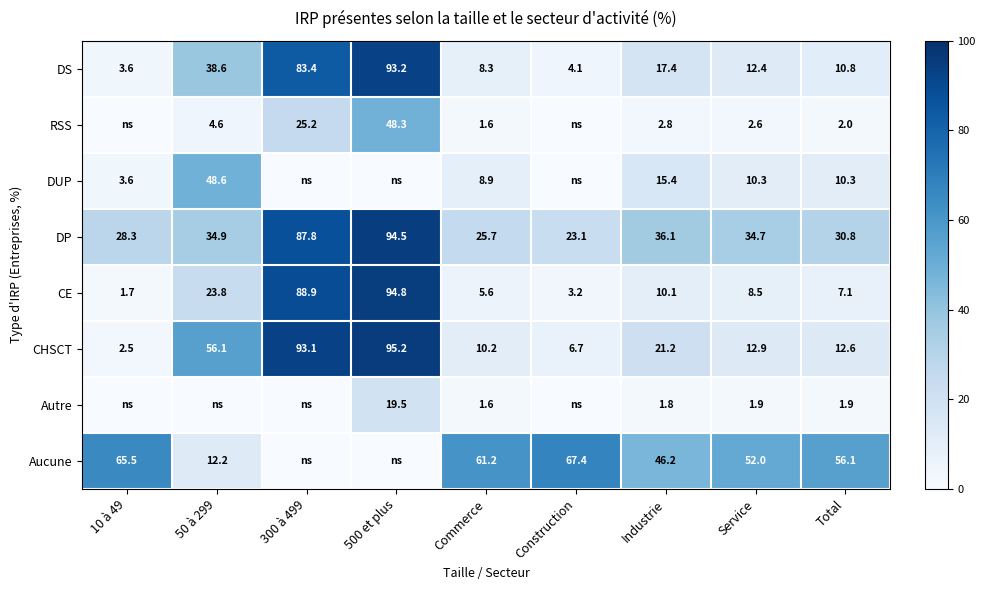

The RSS series shows 1.0 at Industrie. True or false?

False